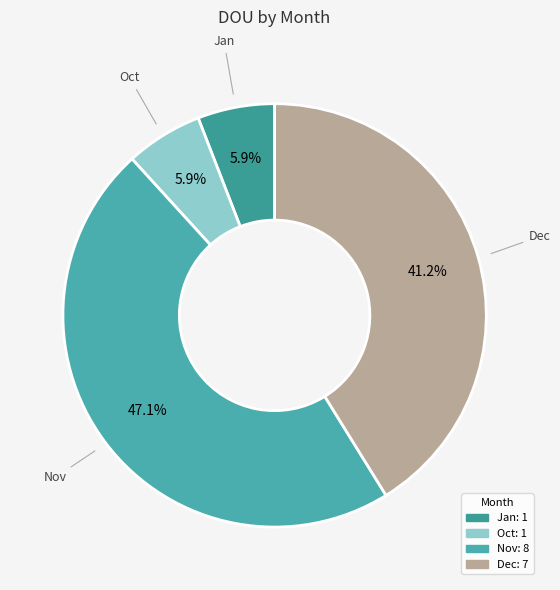

Combined, what portion of the pie is Oct and Dec?

47.1%